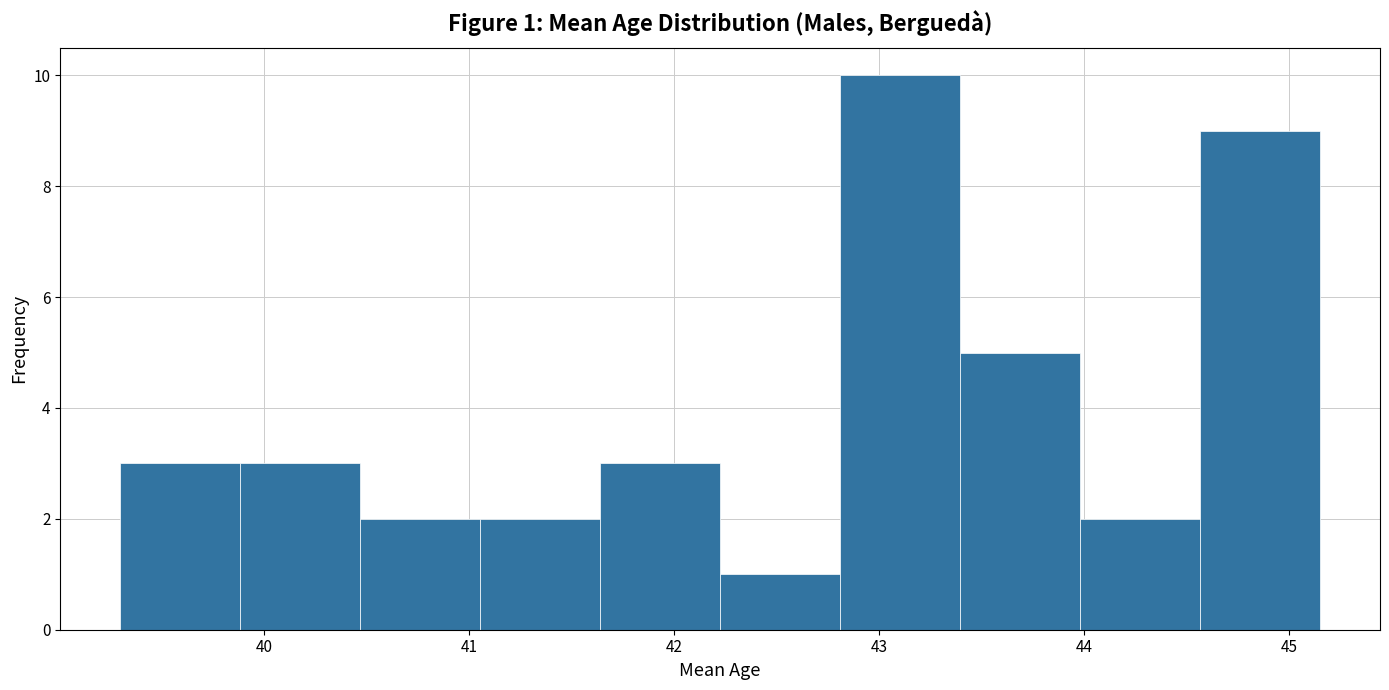

Over which range of the x-axis is the bar tallest?

42.8 to 43.4